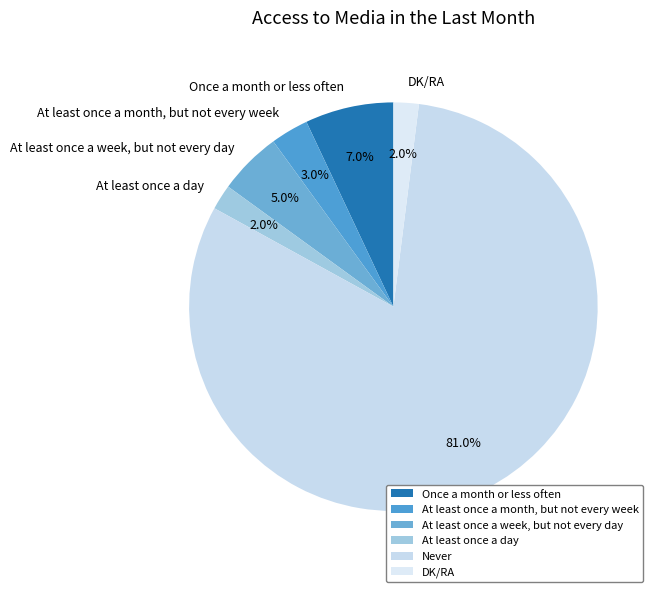

Is it true that At least once a week, but not every day is 14% of the pie?

False